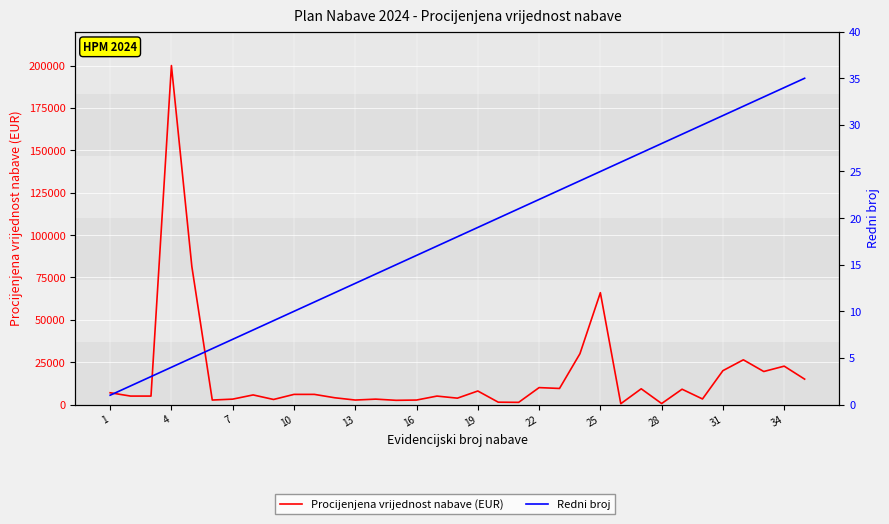

Reading left to right, what are all the values shown in this chart?

Procijenjena vrijednost nabave (EUR): 6960.0	5000.0	5000.0	200000.0	81440.0	2660.0	3200.0	5680.0	3000.0	6000.0	6000.0	4000.0	2660.0	3200.0	2500.0	2660.0	5000.0	3775.0	8000.0	1400.0	1300.0	10000.0	9500.0	30000.0	66000.0	500.0	9300.0	600.0	9050.7	3300.0	20000.0	26400.0	19500.0	22656.0	15000.0
Redni broj: 1.0	2.0	3.0	4.0	5.0	6.0	7.0	8.0	9.0	10.0	11.0	12.0	13.0	14.0	15.0	16.0	17.0	18.0	19.0	20.0	21.0	22.0	23.0	24.0	25.0	26.0	27.0	28.0	29.0	30.0	31.0	32.0	33.0	34.0	35.0